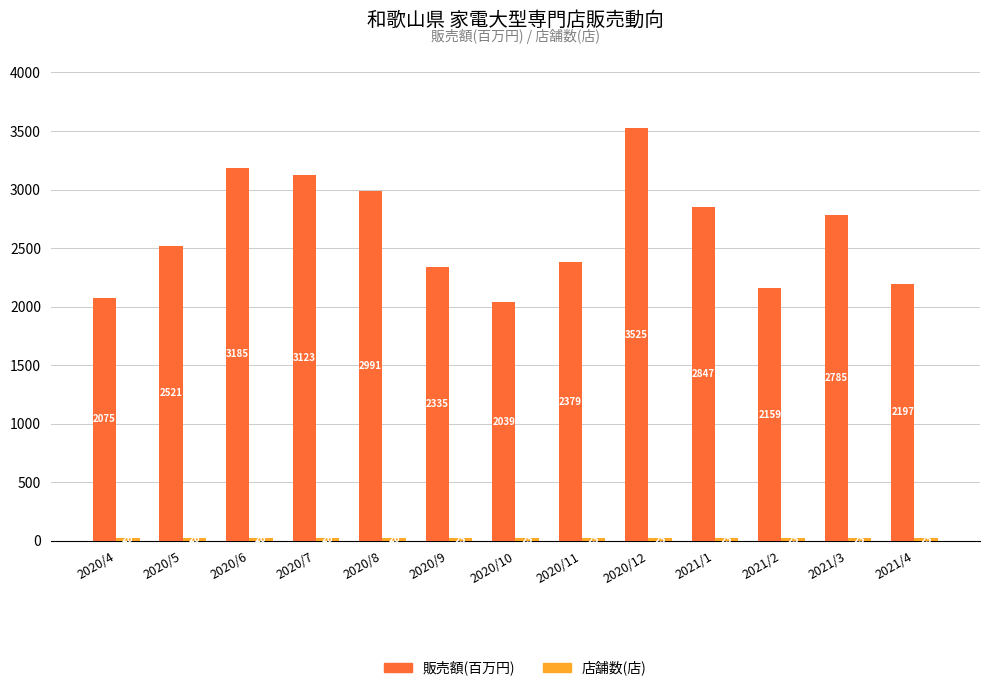

What is the difference between the maximum and second lowest values in the 販売額(百万円) series?

1450